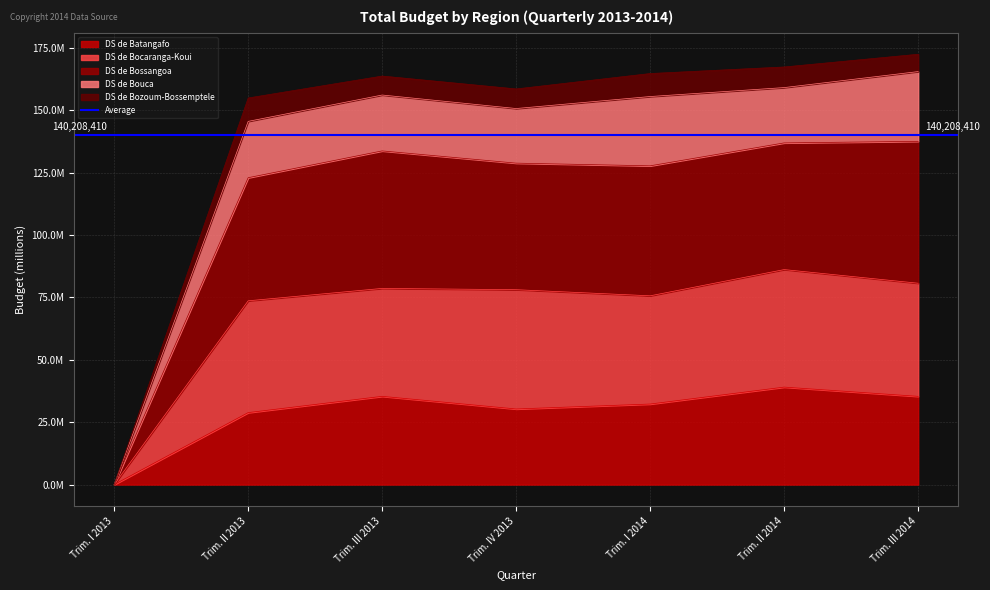

At which category does DS de Bocaranga-Koui reach its first local valley?

Trim. I 2014